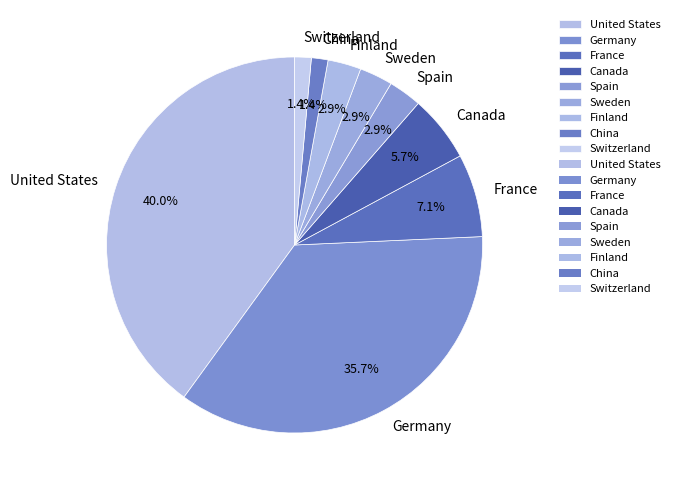

The Sweden slice represents 16% of the pie. True or false?

False